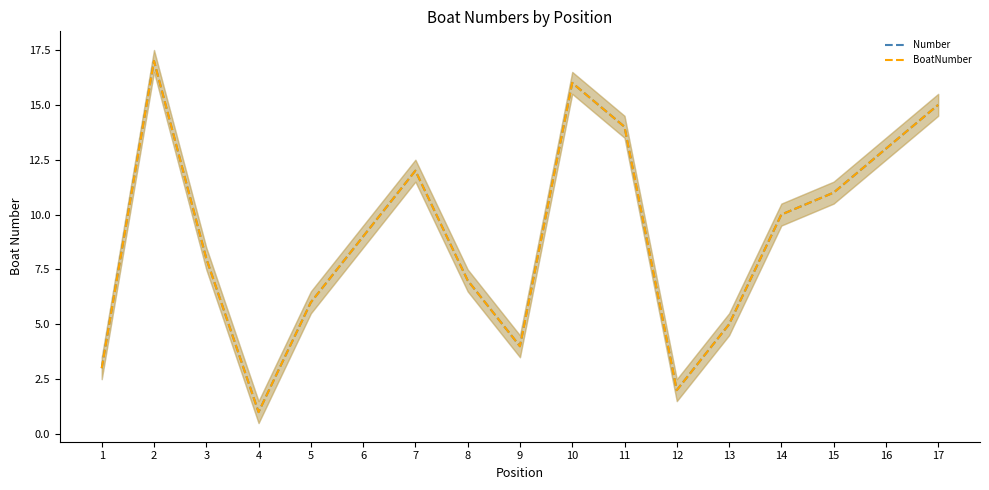

True or false: BoatNumber has a value of 9 at 6.

True